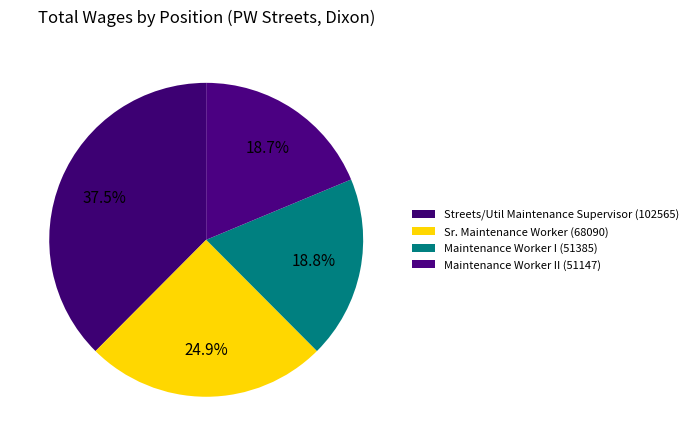

To the nearest percent, what is the difference between the largest and smallest slice percentages?

19%